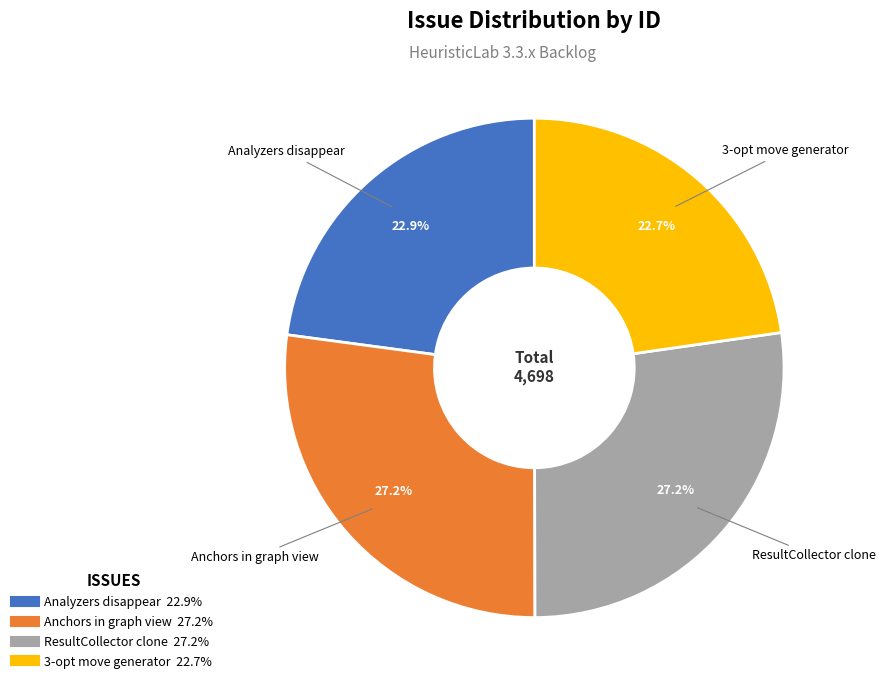

Does any single category account for the majority?

No